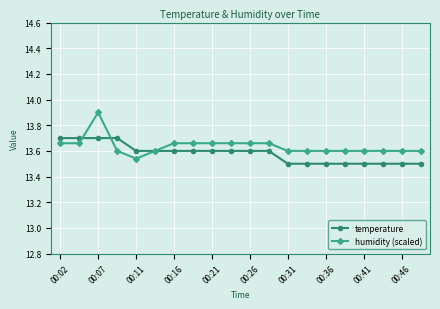

Rank the series by their average value, from lowest to highest.

temperature, humidity (scaled)